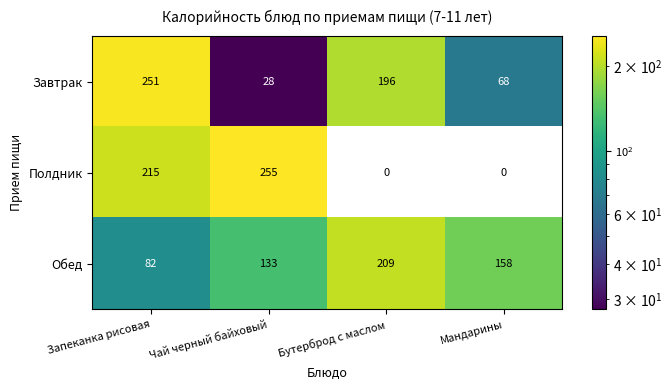

True or false: Обед has a value of 79 at Чай черный байховый.

False